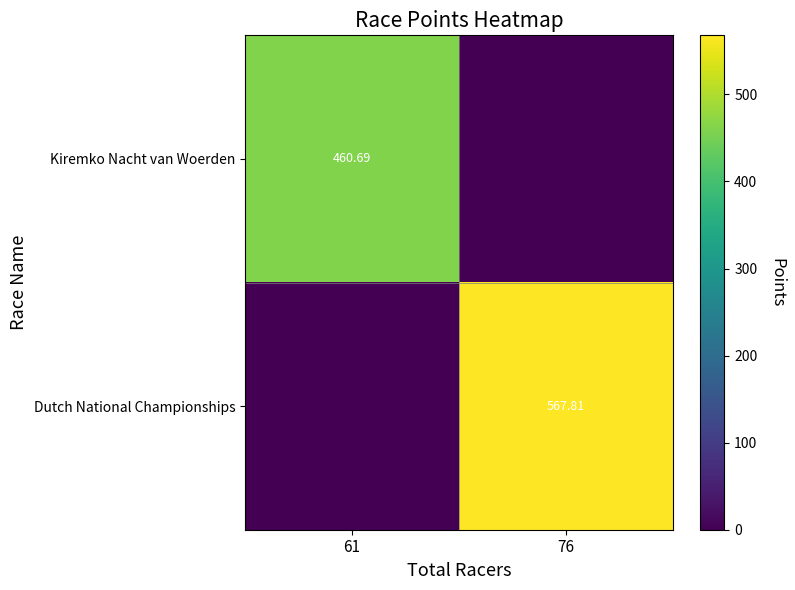

Is the value of Kiremko Nacht van Woerden at 61 greater than the value of Dutch National Championships at 76?

No